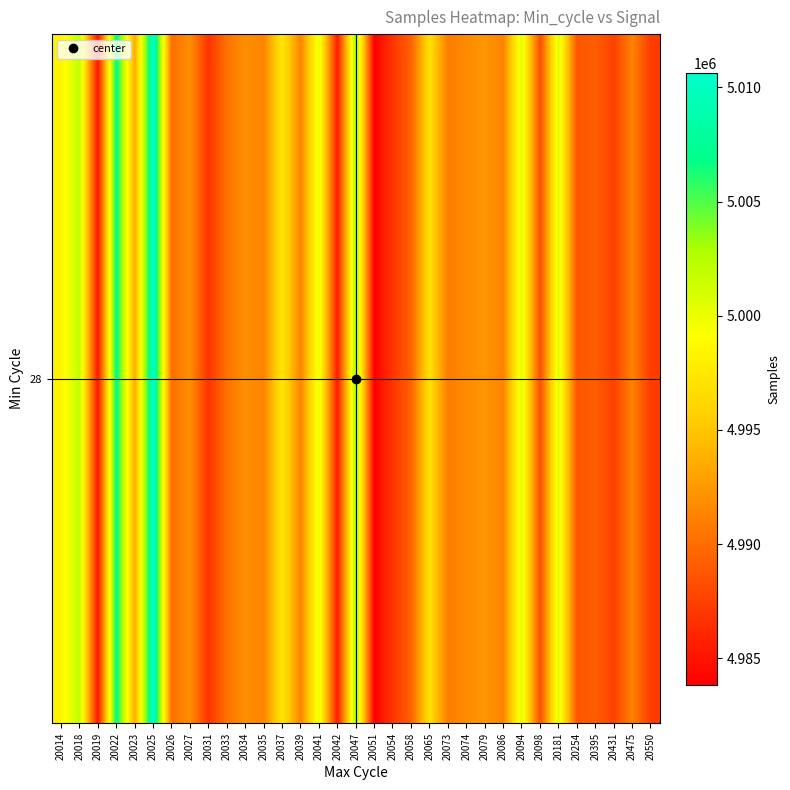

Read the value at 20026.

4990109